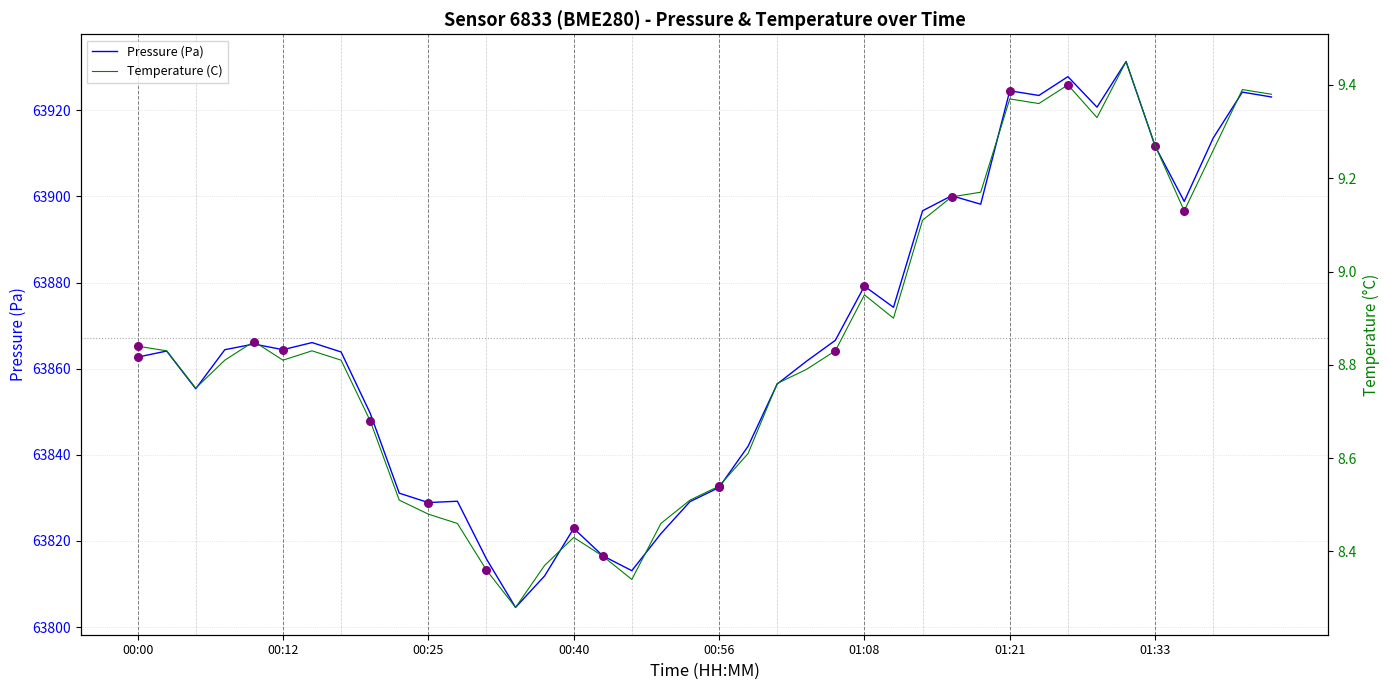

Which series reaches the maximum Y coordinate?

Pressure (Pa)